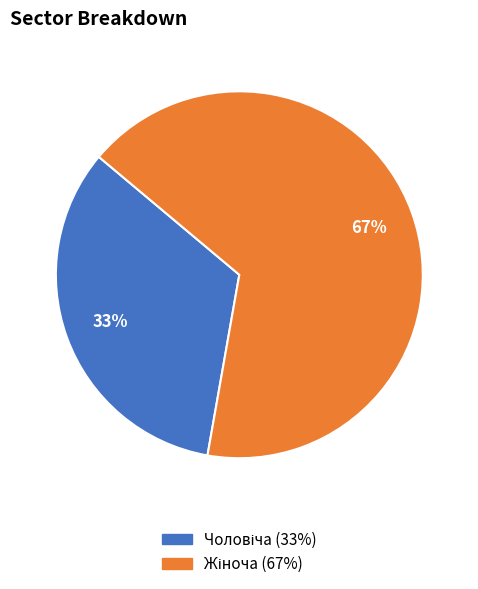

To the nearest percent, what is the average slice percentage?

50%